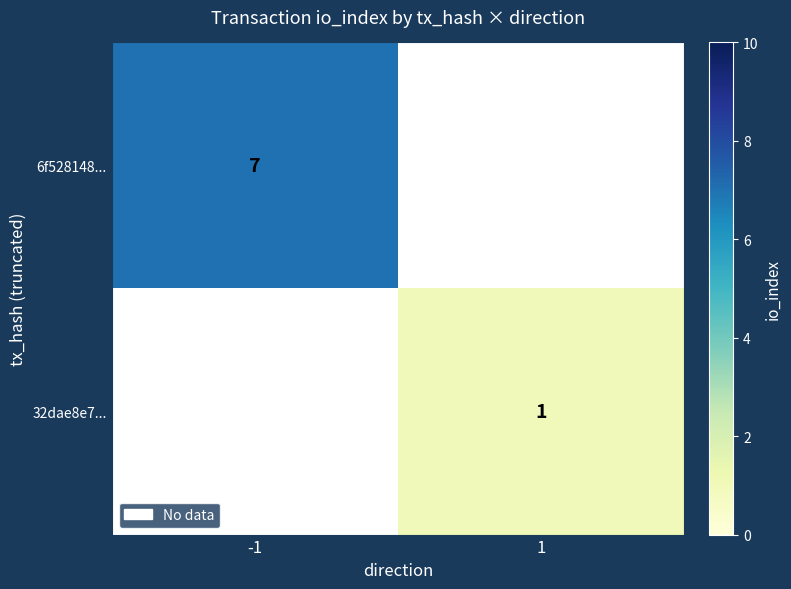

Is it true that 6f528148... equals 7 at -1?

True